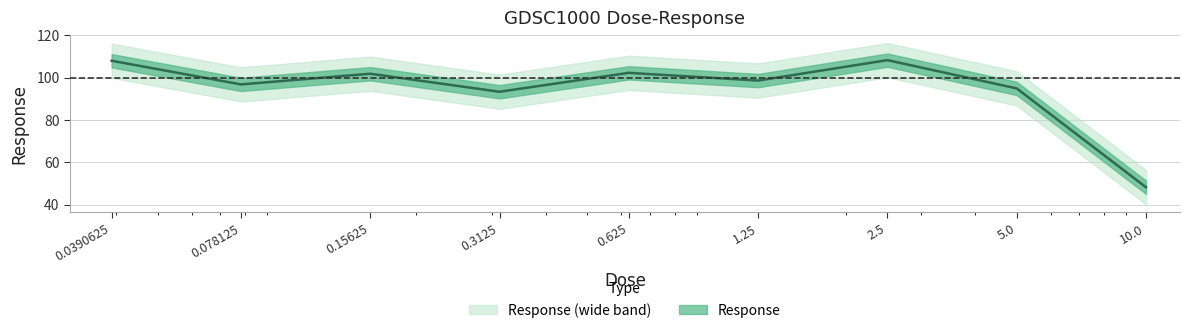

What is the sum of all values?

852.4